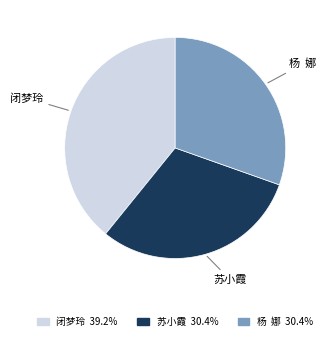

Which has a higher value, 苏小霞 or 闭梦玲?

闭梦玲